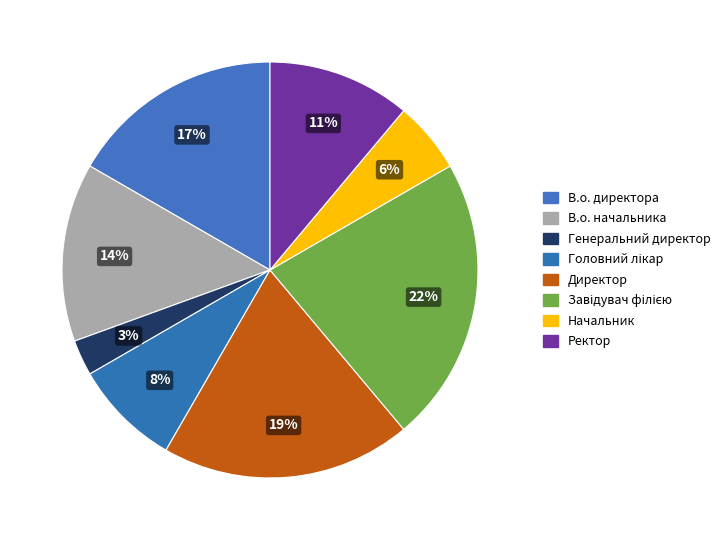

The Завідувач філією slice represents 34% of the pie. True or false?

False